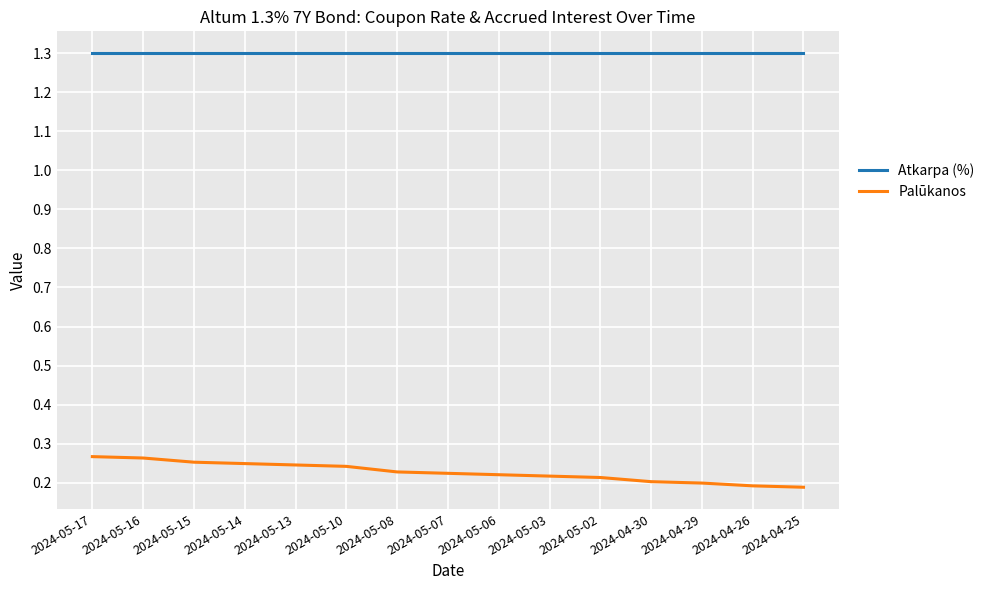

True or false: Atkarpa (%) and Palūkanos intersect in this chart.

False